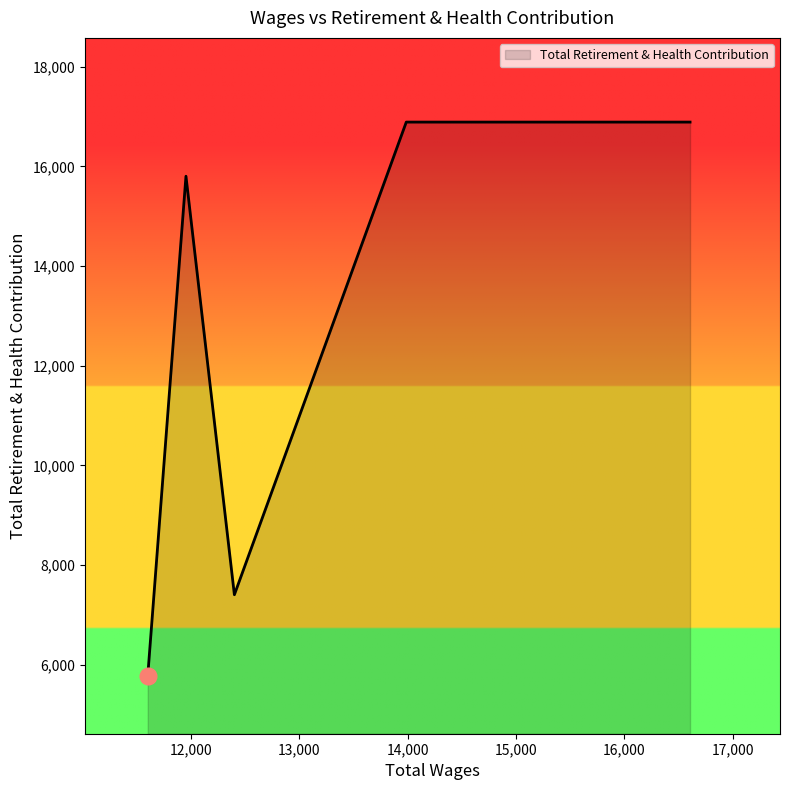

What is the difference between the maximum and minimum values?

11113